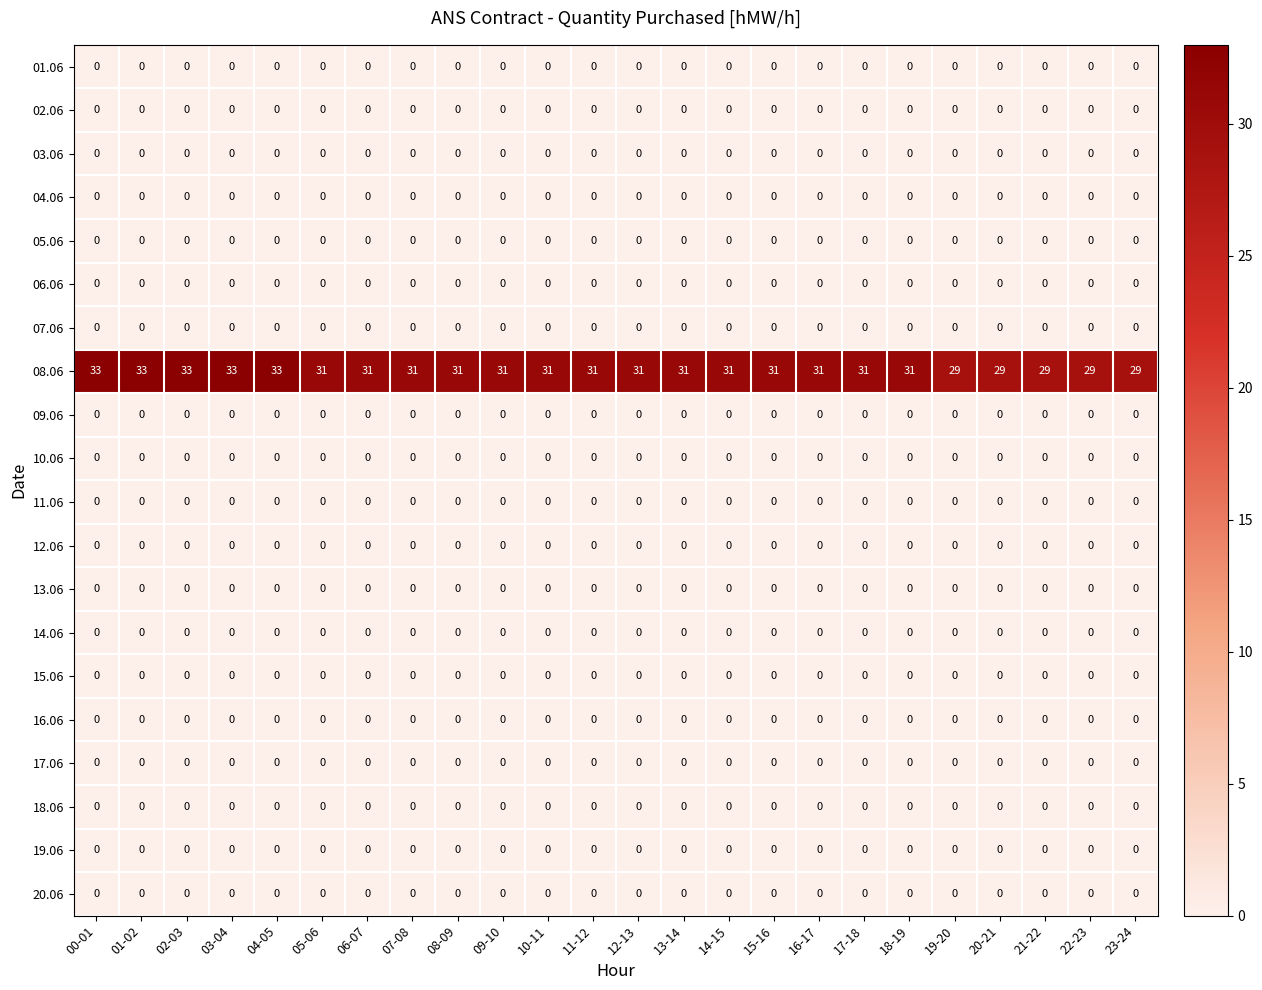

Which series has the largest range (max minus min)?

08.06